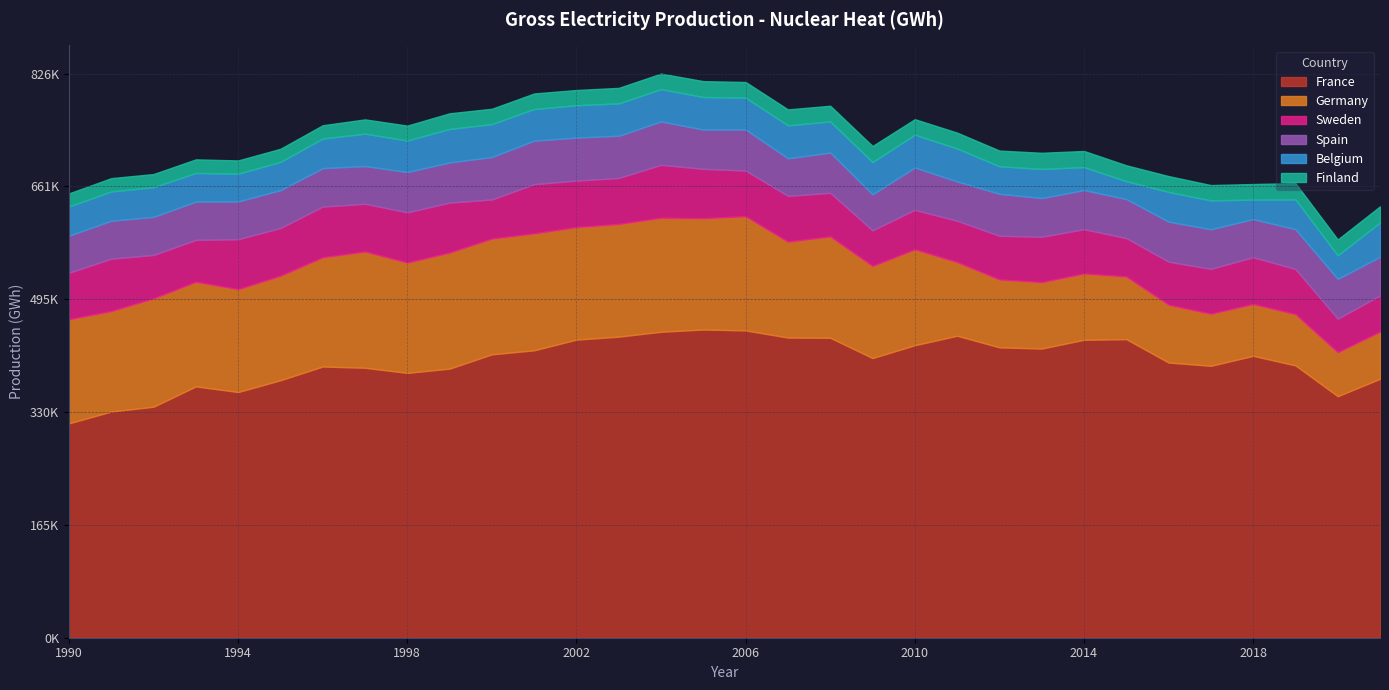

What is the difference between the maximum and minimum values in the Germany series?

106923